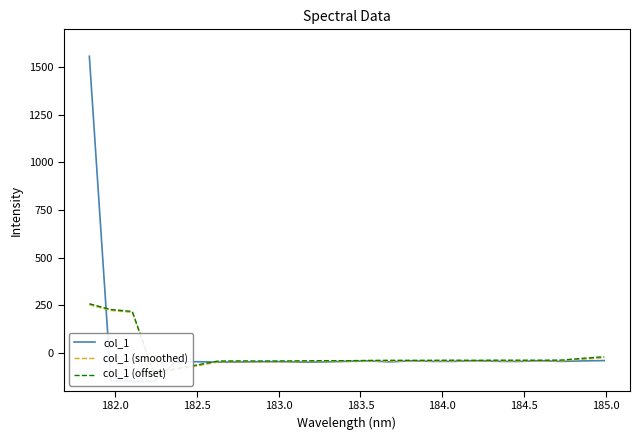

Count the number of data series in this chart.

3